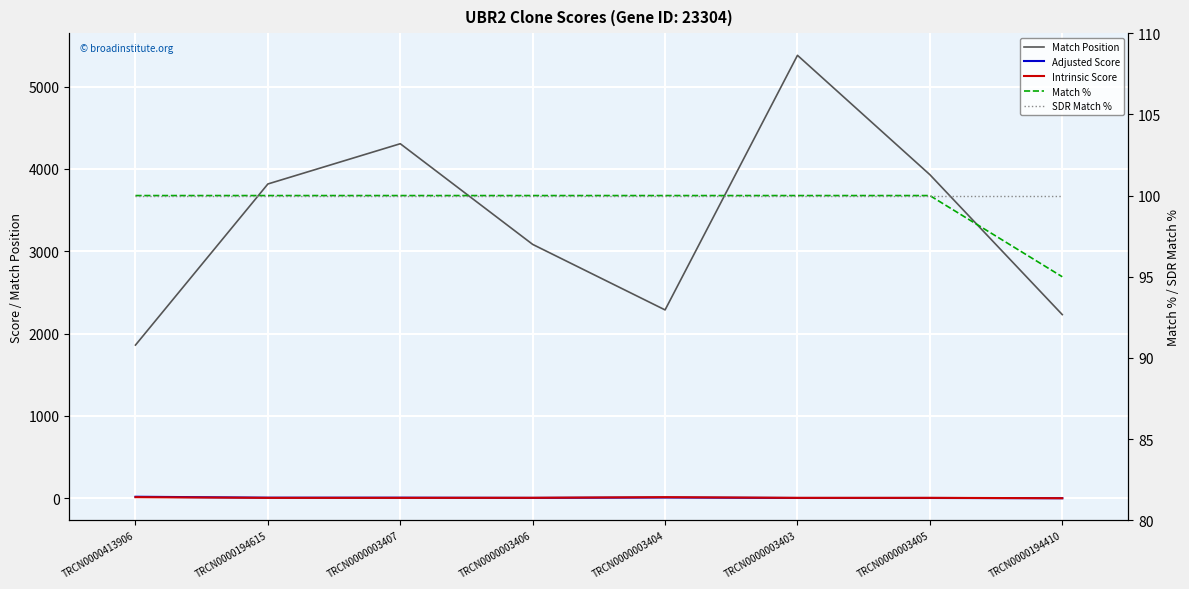

At how many categories does at least one series exceed 3998?

2